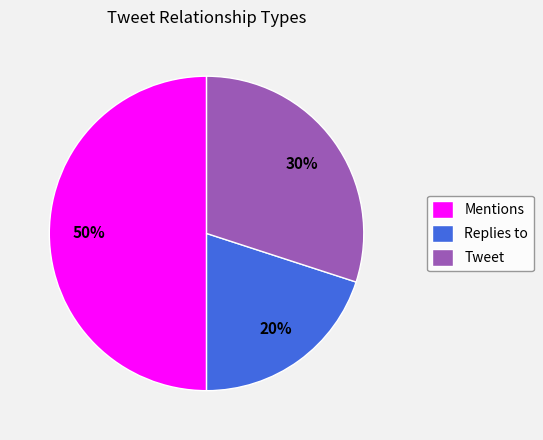

How many segments does this pie chart have?

3